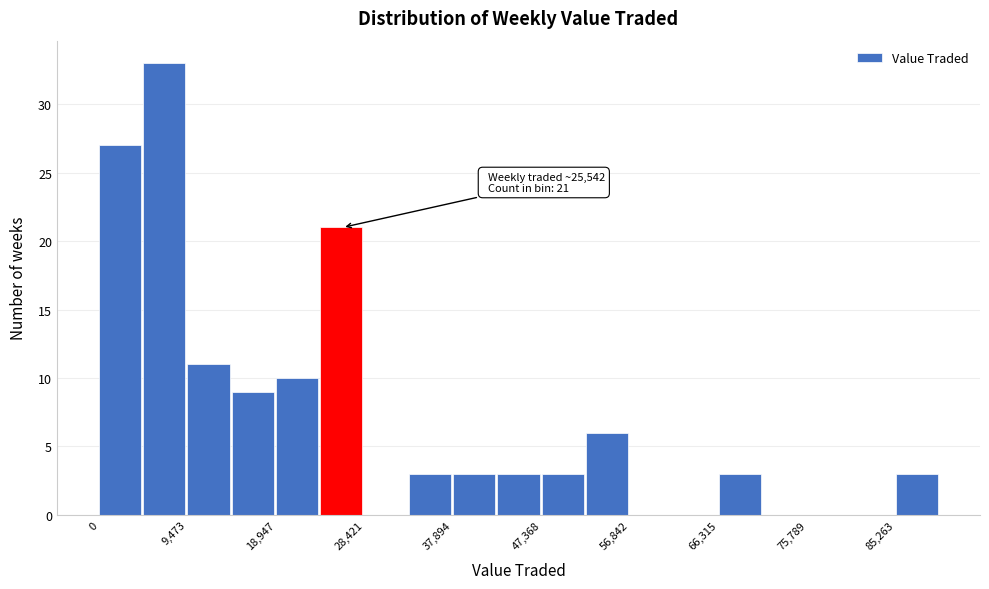

Over which range of the x-axis is the bar tallest?

5000 to 9000